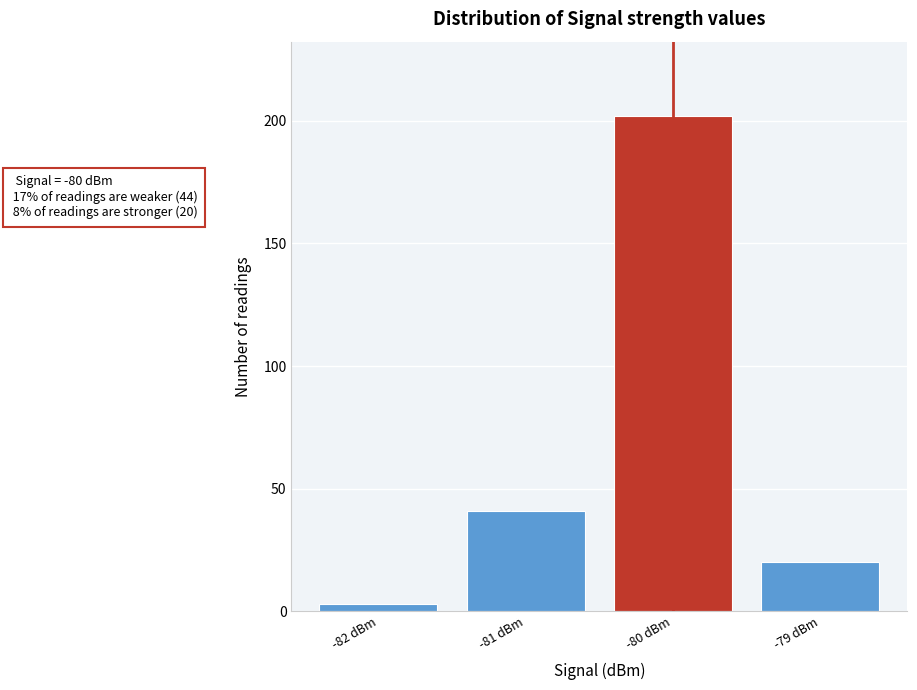

Over which range of the x-axis is the bar tallest?

-80.5 to -79.5